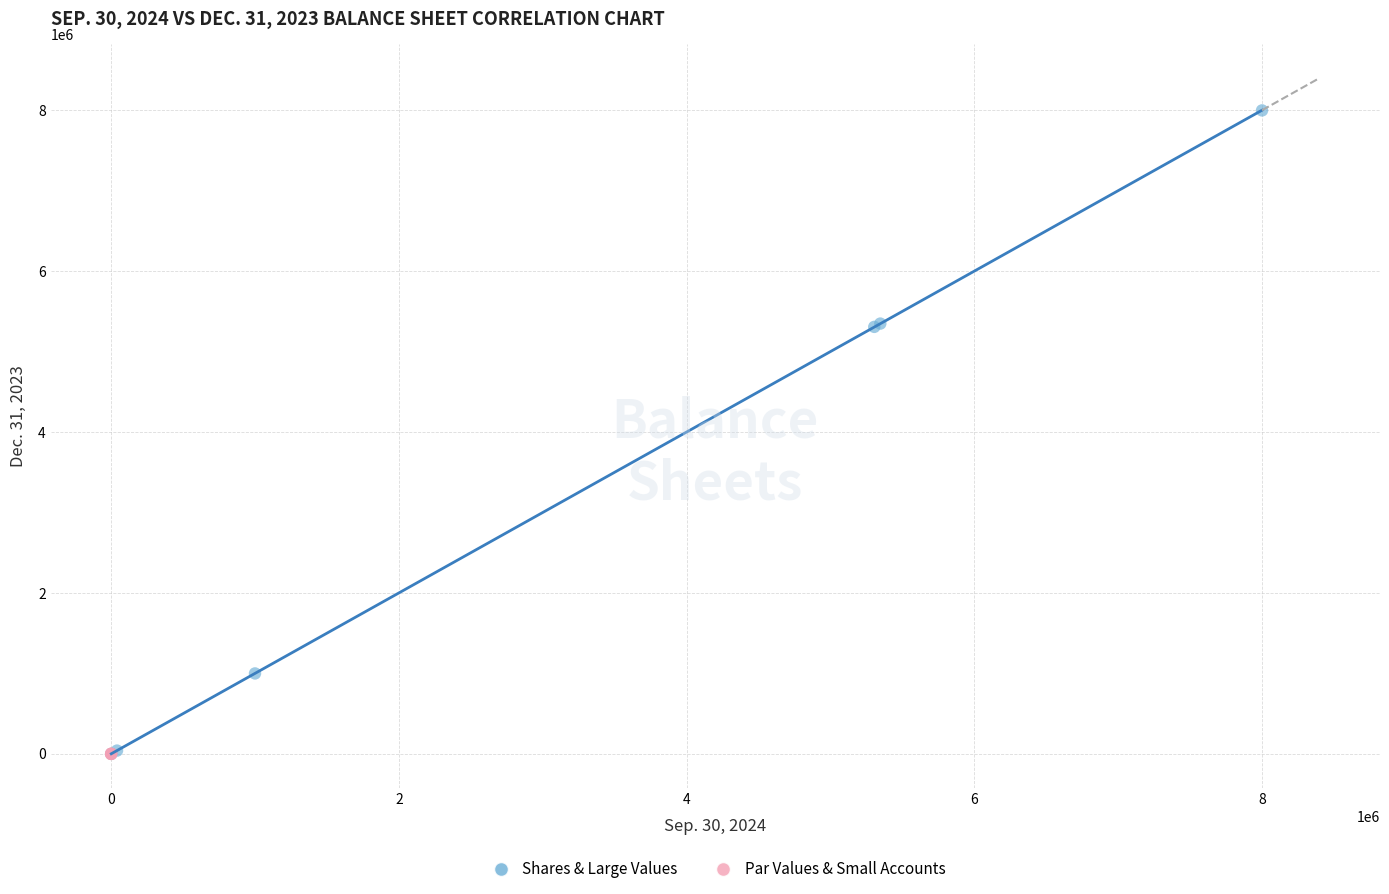

Which series has the widest spread of Y values?

Shares & Large Values